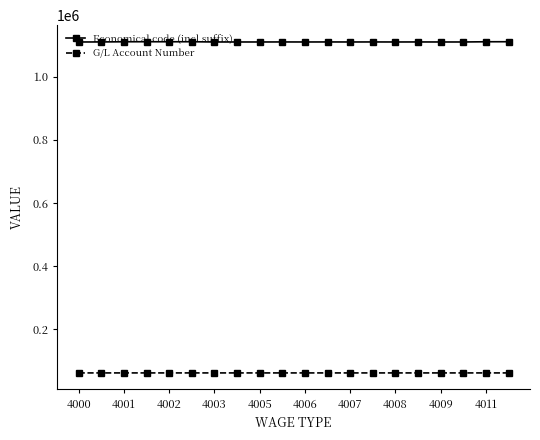

True or false: Economical code (incl suffix) has more than 0 interior local peaks.

True